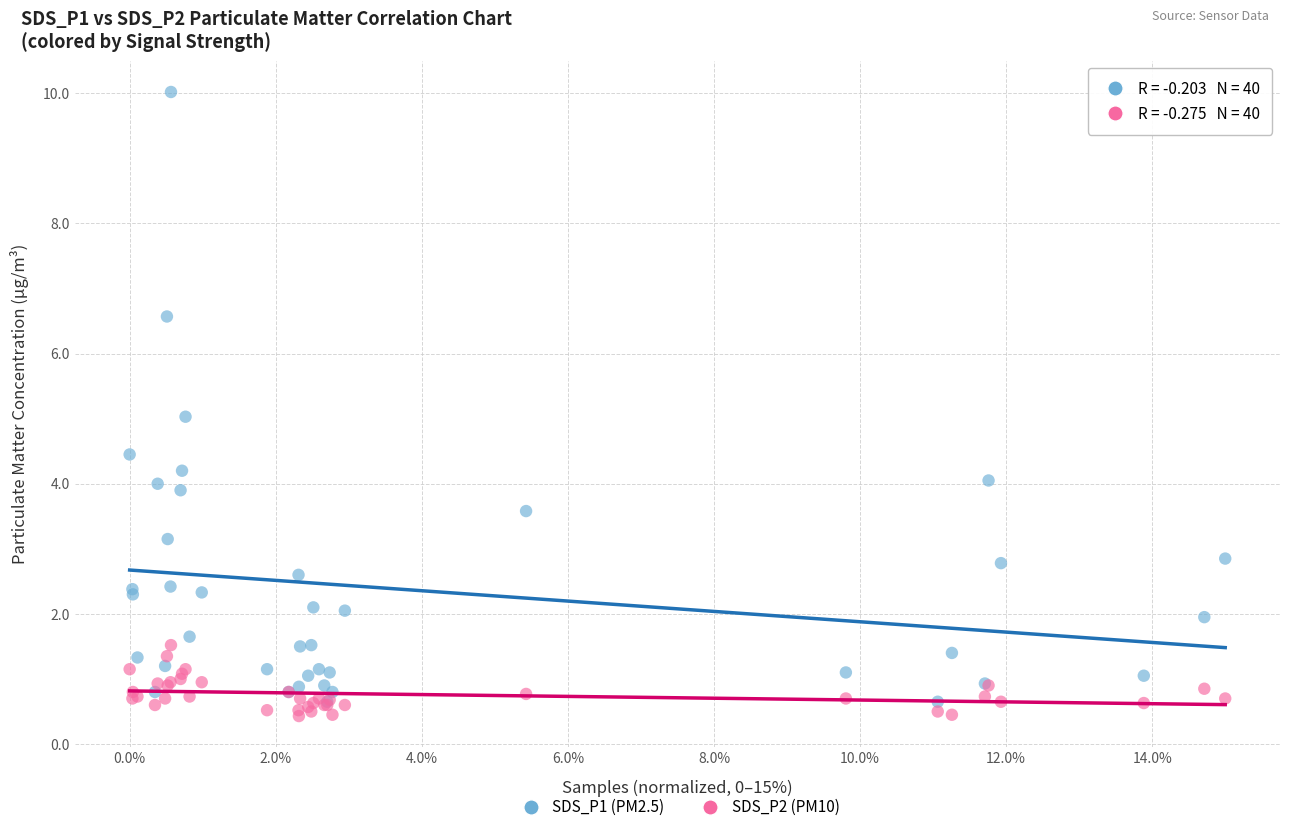

Which series has the widest spread of Y values?

SDS_P1 (PM2.5)